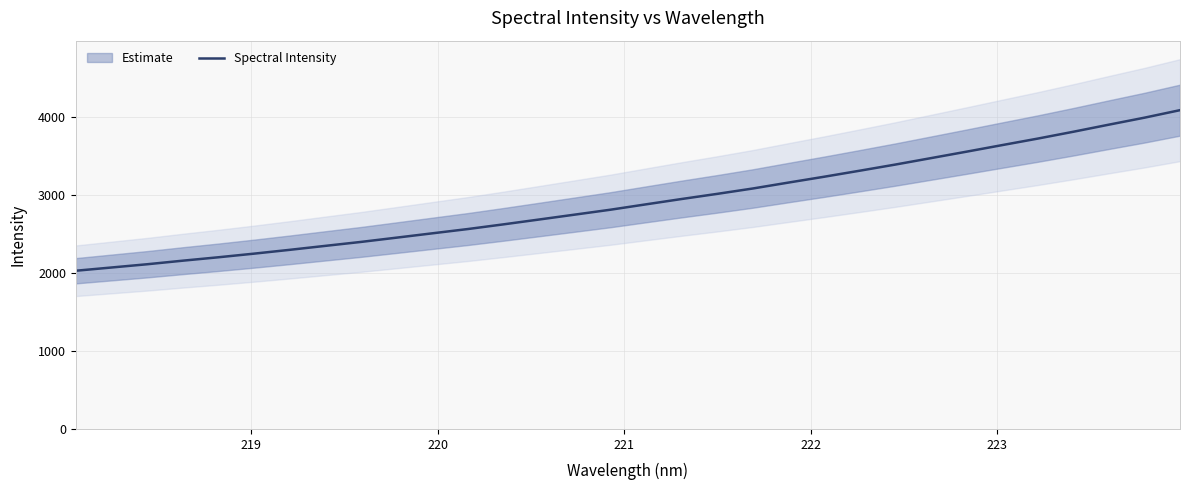

What is the value of the 30th point from the left?

3898.8